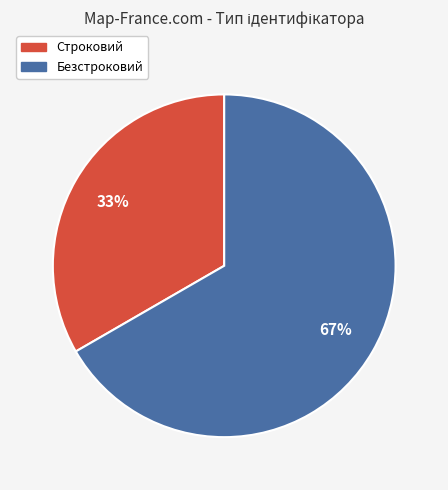

What percentage is the Безстроковий slice, to the nearest percent?

67%